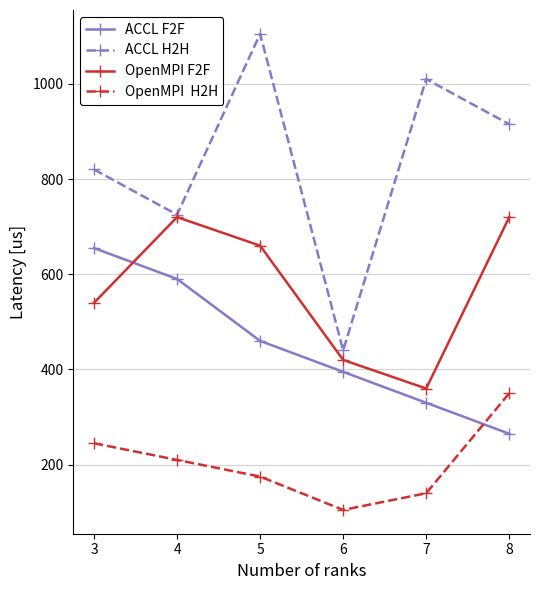

At which category is the sum across all series the highest?

5